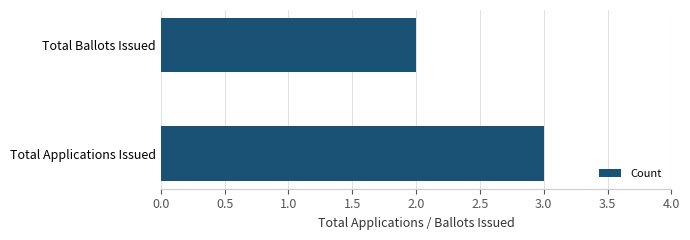

Which category has the lowest value across all series?

Total Ballots Issued